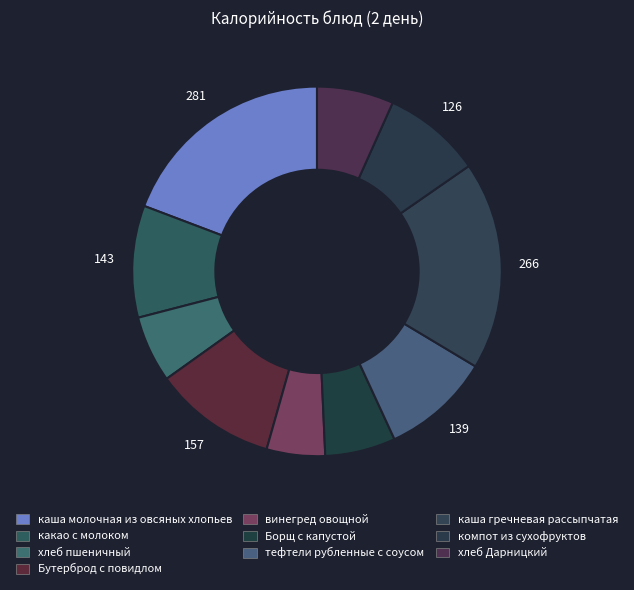

How many slices are in this pie chart?

10